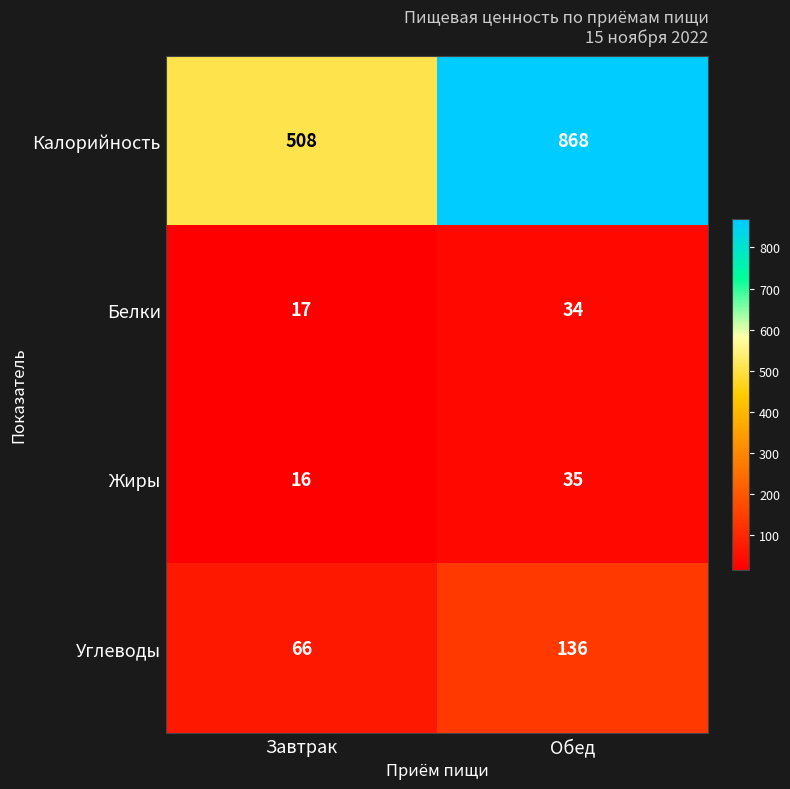

What is the total value across all series at Обед?

1073